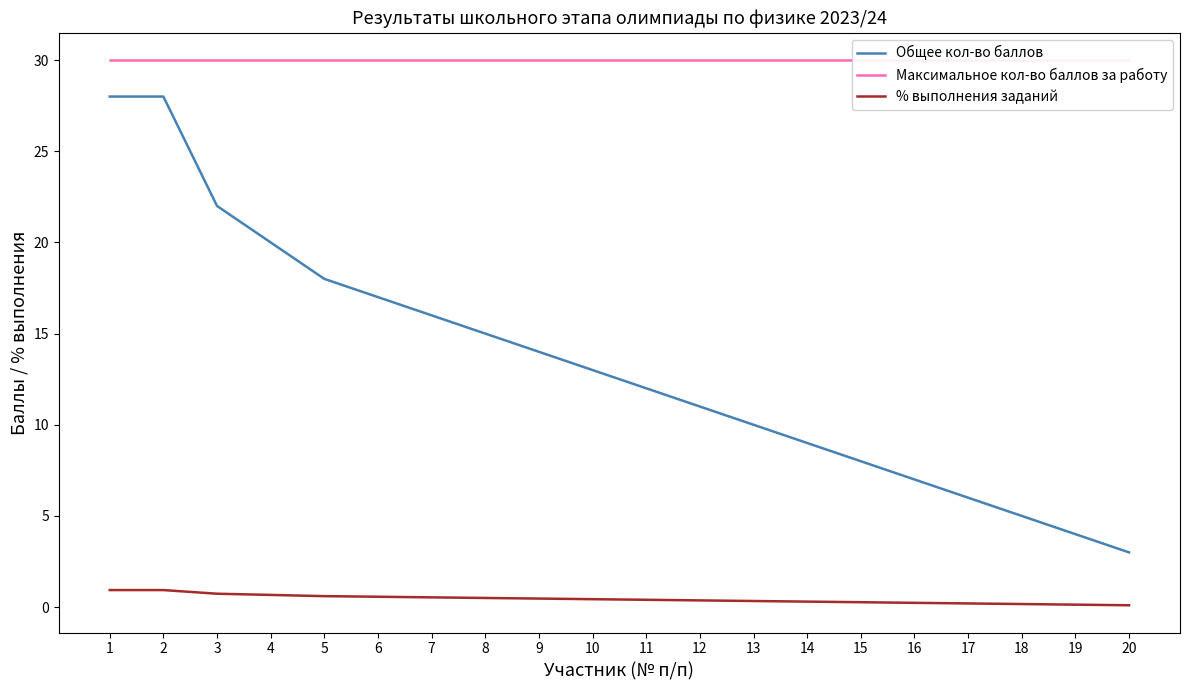

Is this an area chart (filled region under the line)?

No